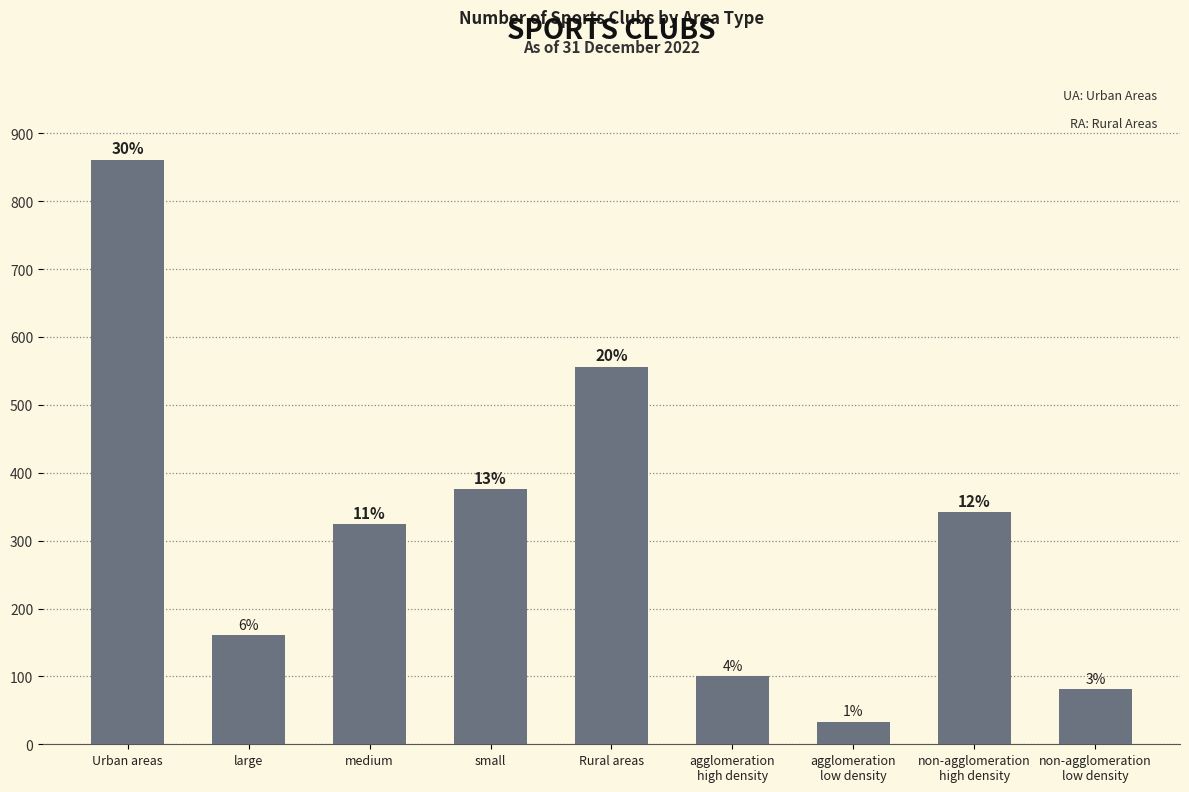

Which category has the highest value across all series?

Urban areas